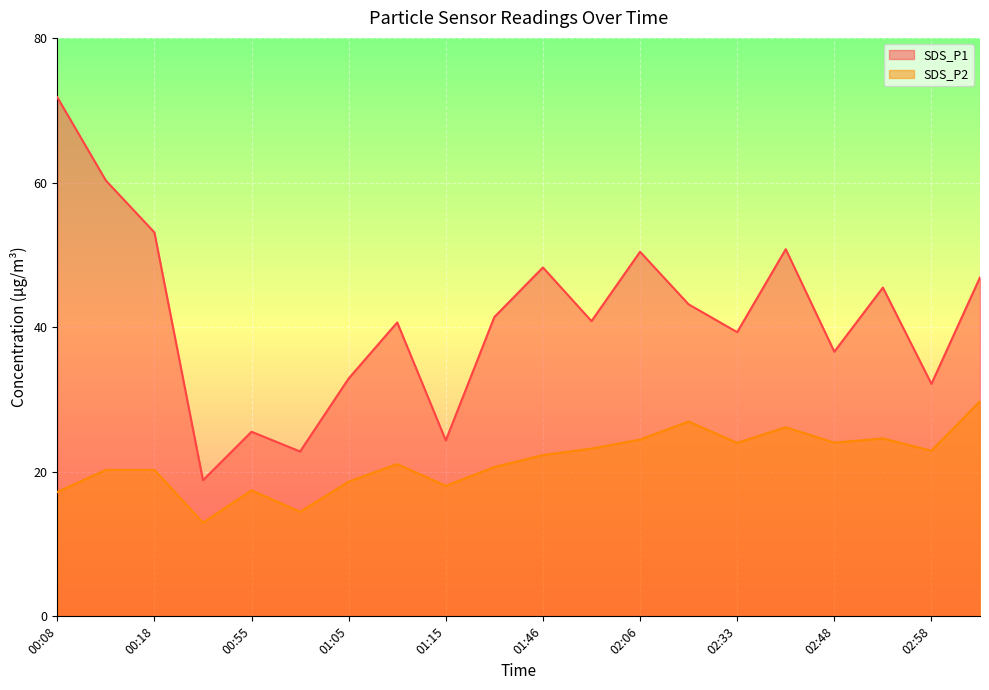

The value of SDS_P2 at 02:01 is 12.9. True or false?

False